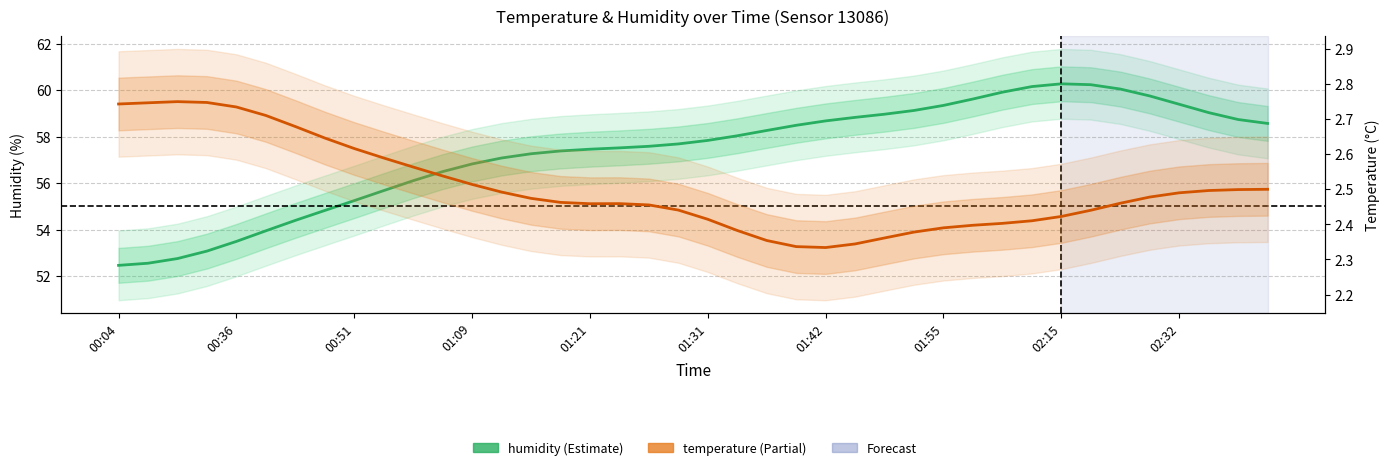

What is the total value across all series at 19?

60.1